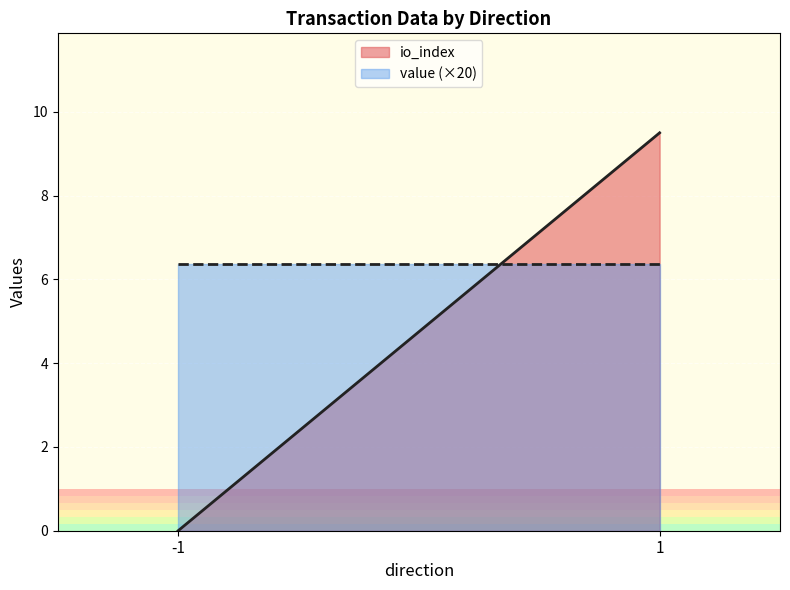

Read the io_index value at 1.

9.5